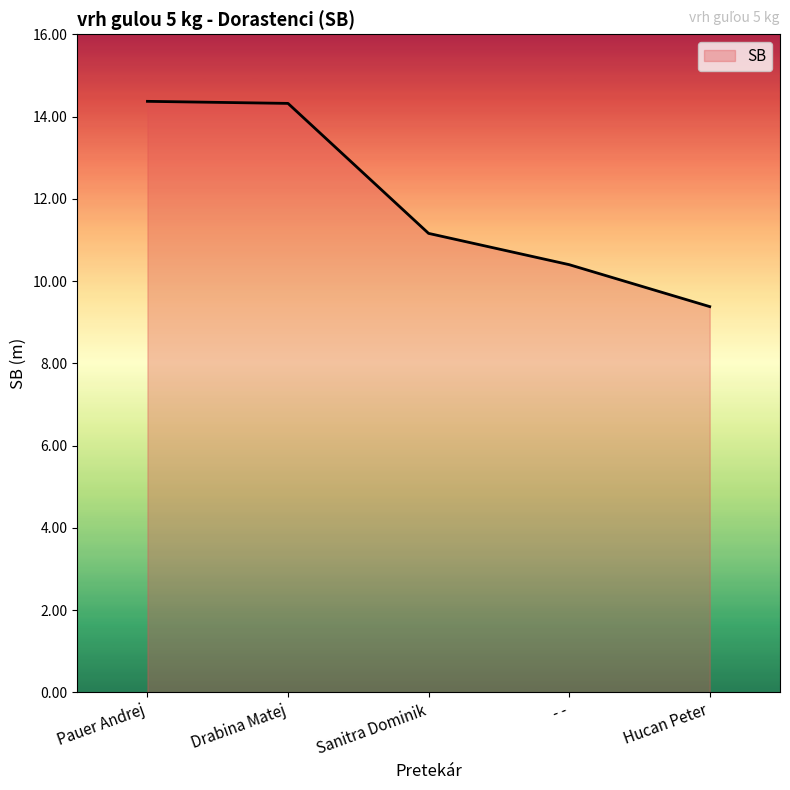

Which label corresponds to the smallest value in the chart?

Hucan Peter